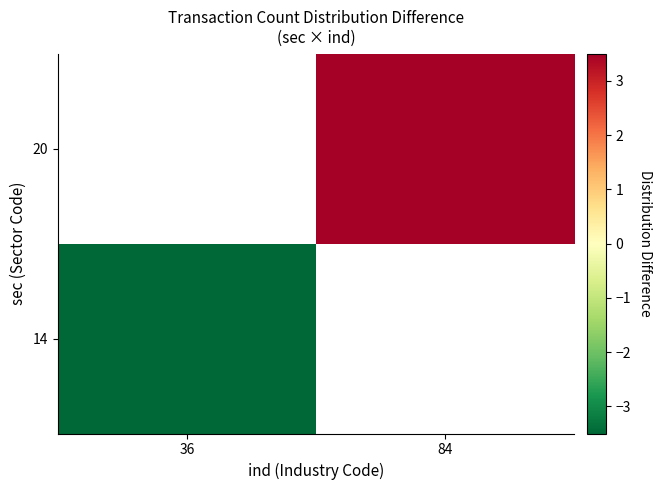

Rank the series at 36 from lowest to highest value.

row_0, row_1